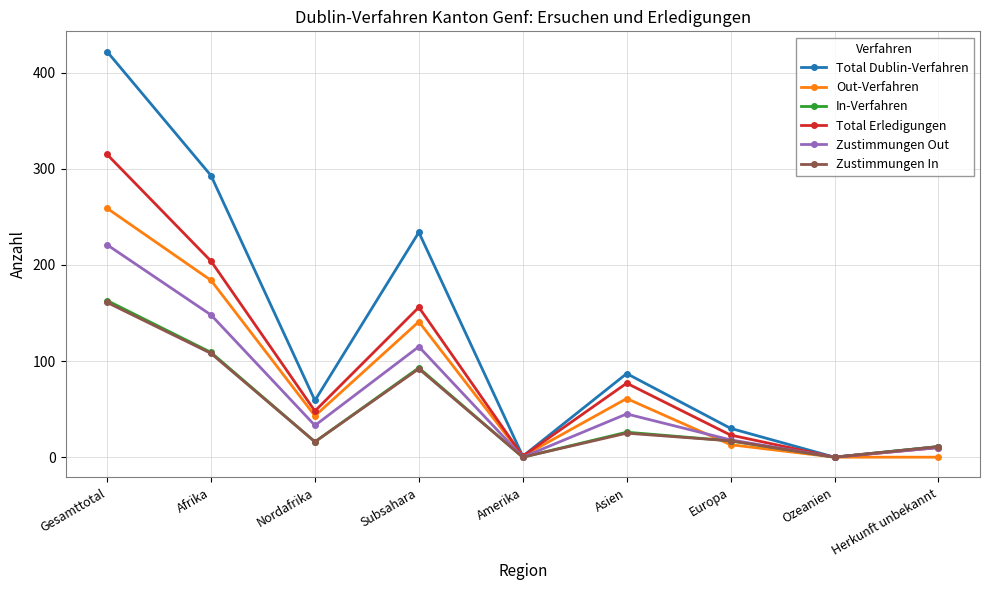

What is the total value across all series at Herkunft unbekannt?

53